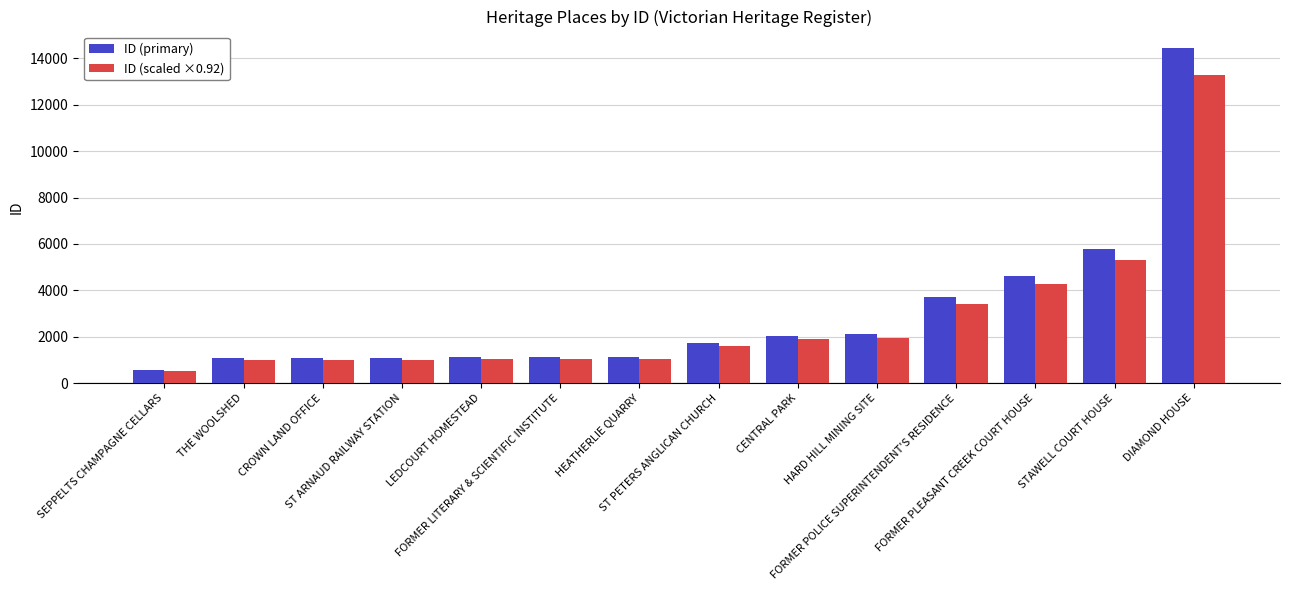

List the series in order of their peak value, lowest first.

ID (scaled ×0.92), ID (primary)